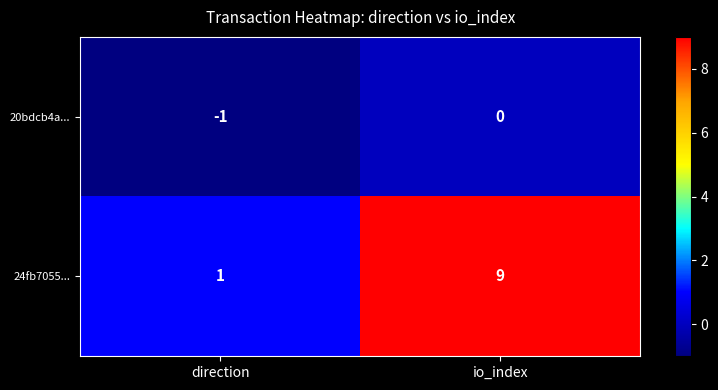

What is the difference between the 24fb7055... values at io_index and direction?

8